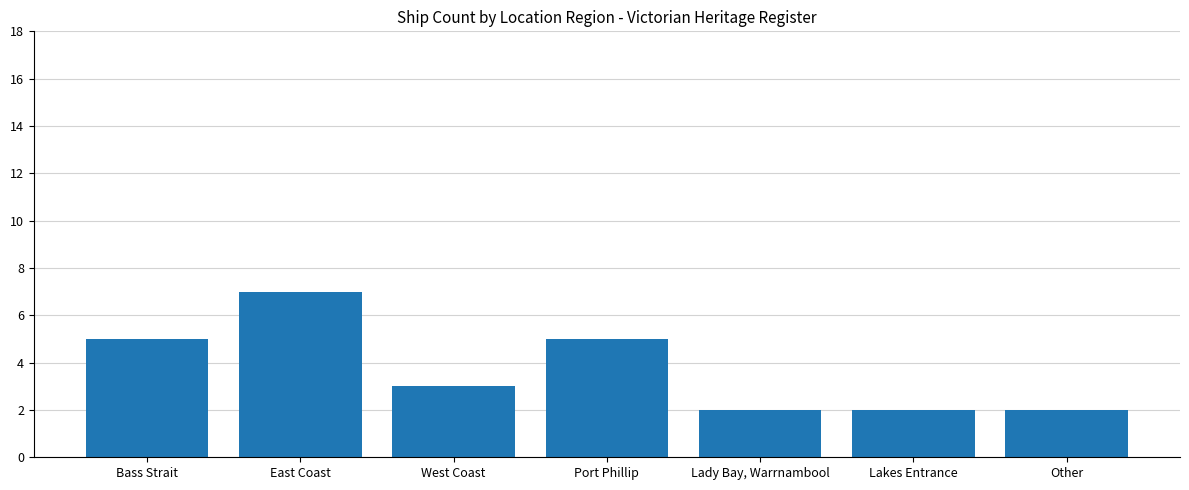

What is the maximum value shown in the chart?

7